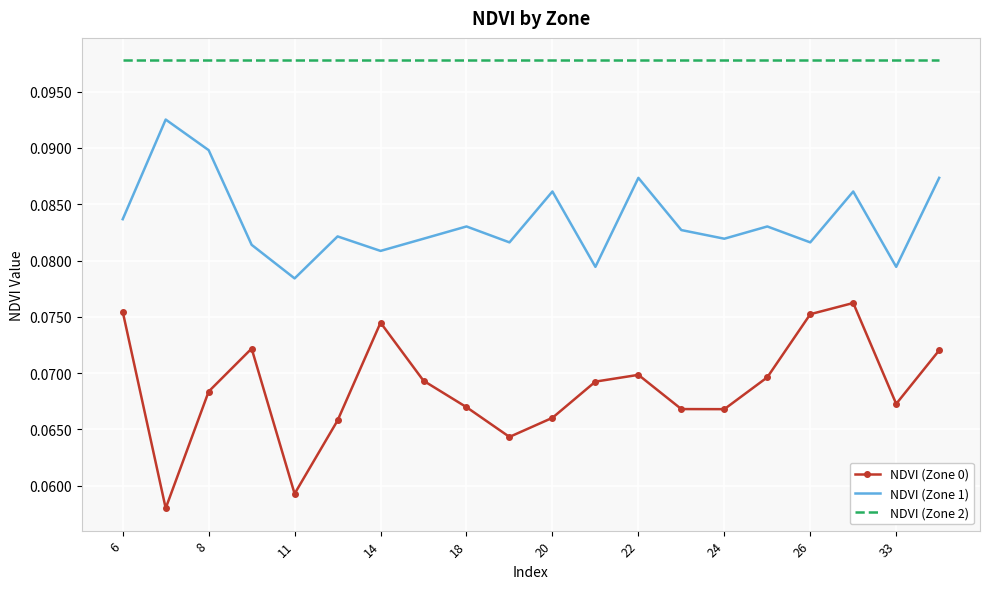

List the series in order of their overall mean, lowest first.

NDVI (Zone 0), NDVI (Zone 1), NDVI (Zone 2)